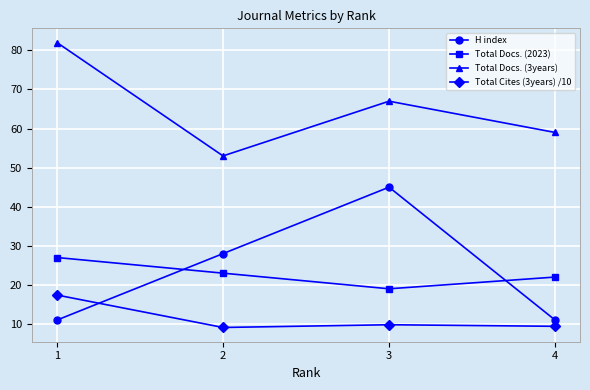

What are all the series names shown in the legend?

H index, Total Docs. (2023), Total Docs. (3years), Total Cites (3years) /10